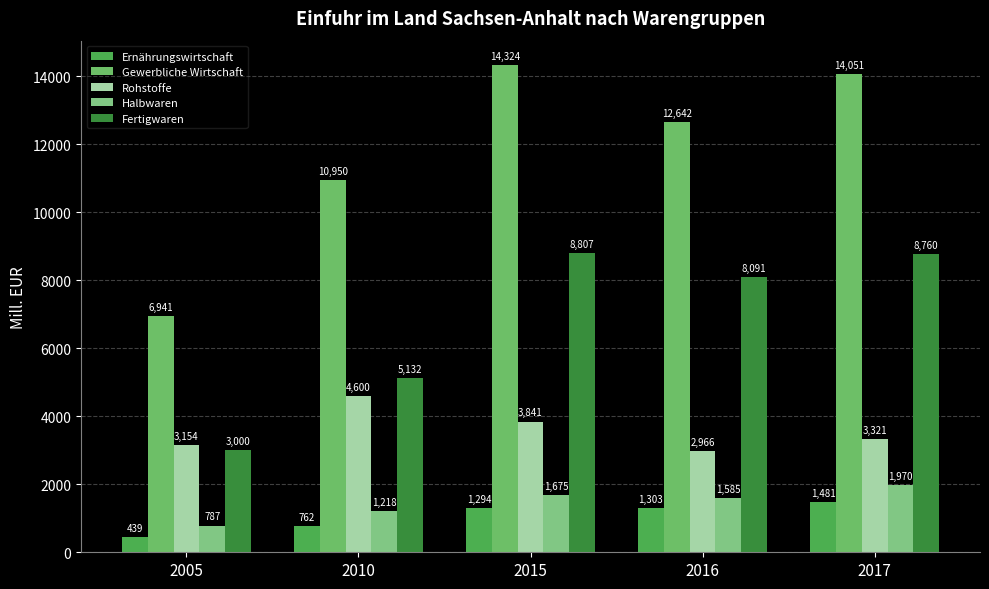

How many distinct data groups are displayed?

5